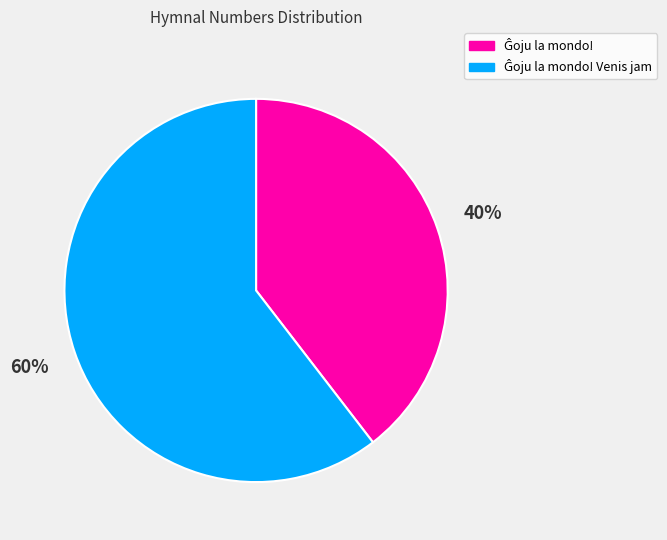

Is there any slice that represents more than half of the pie?

Yes